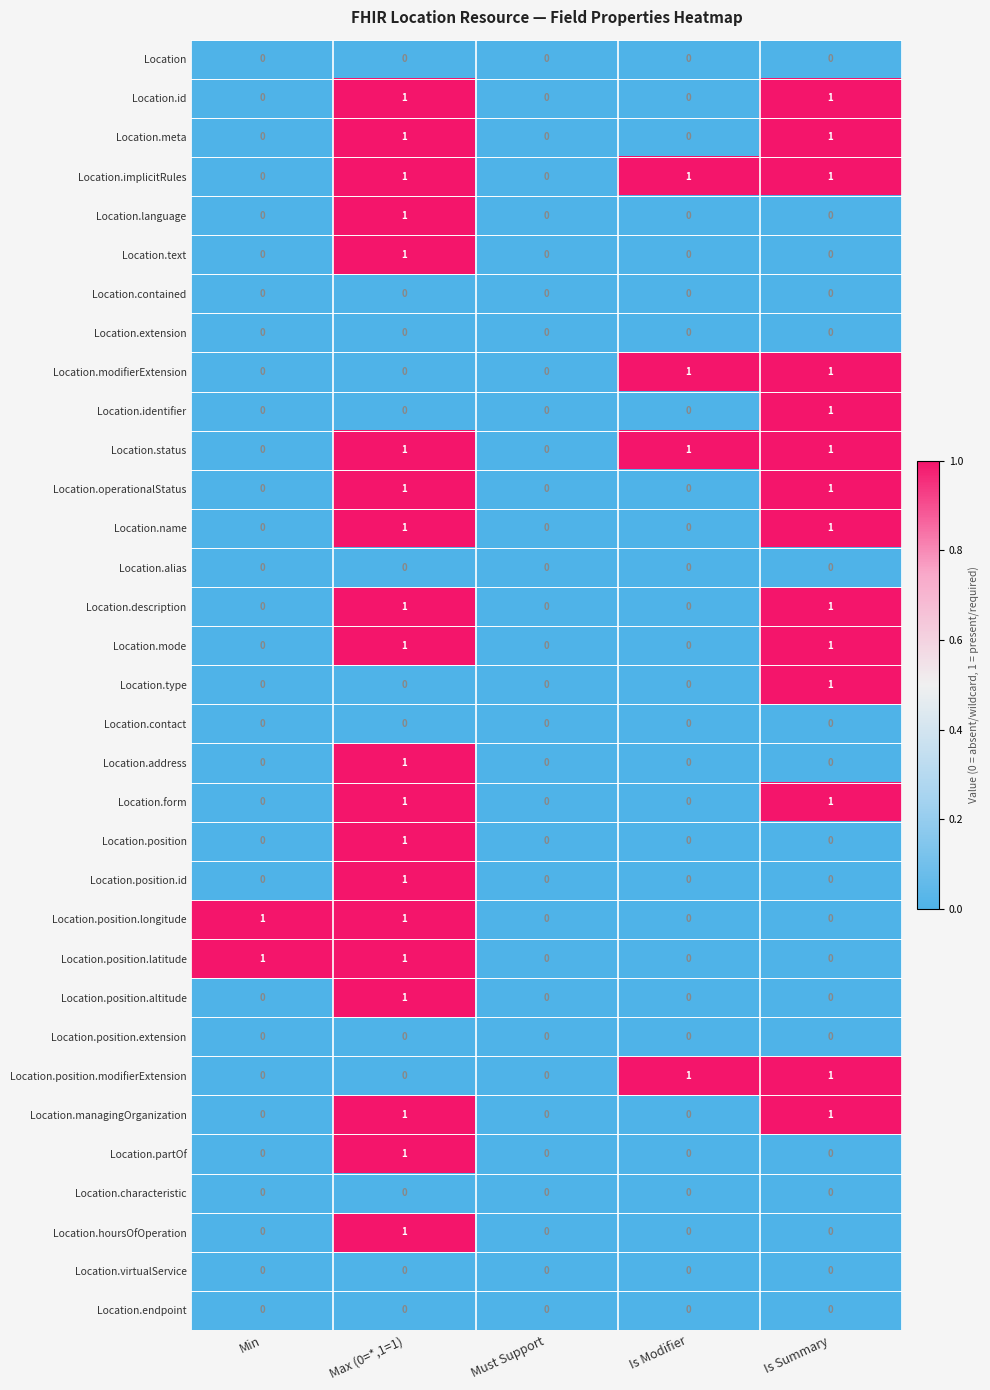

The value of Location.identifier at Min is 0. True or false?

True